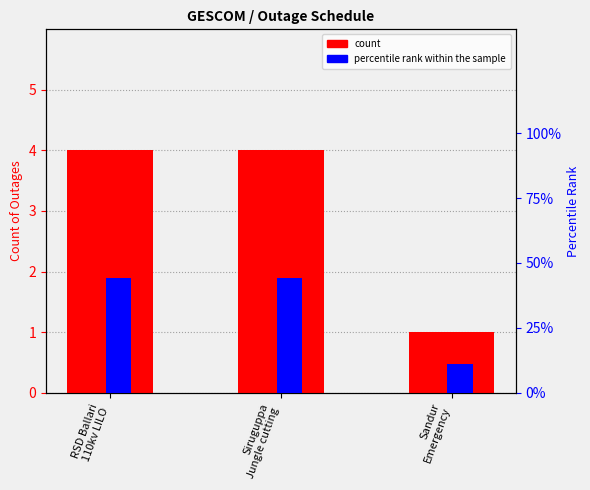

Reading right to left, extract all data points from this chart.

count: 1	4	4
percentile rank within the sample: 11	44	44